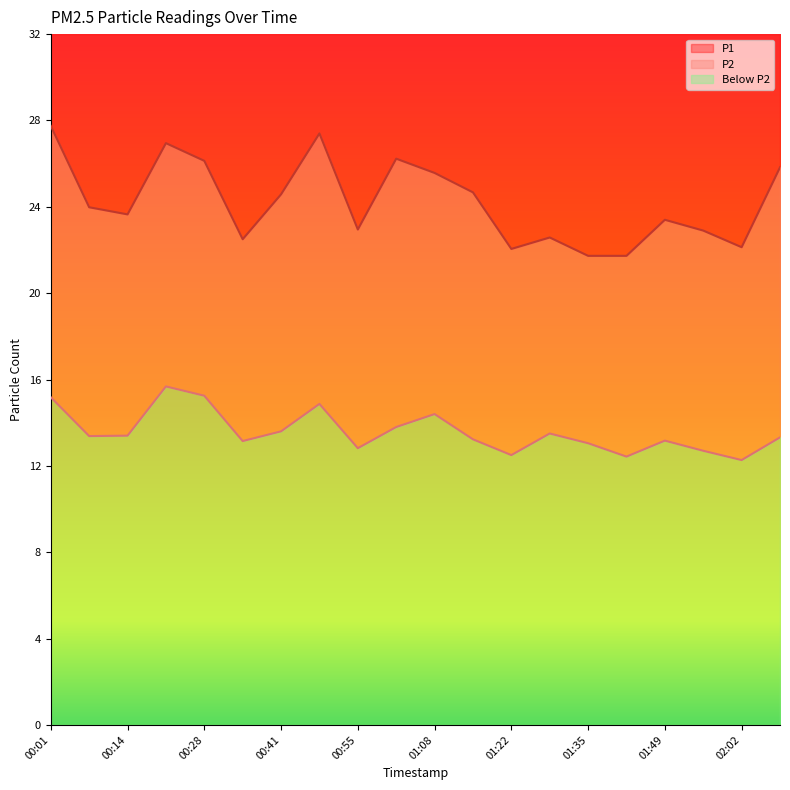

Reading right to left, extract all data points from this chart.

P1: 25.8	22.1	22.9	23.4	21.7	21.7	22.6	22.1	24.7	25.6	26.2	22.9	27.4	24.6	22.5	26.1	26.9	23.6	24.0	27.8
P2: 13.3	12.3	12.7	13.2	12.4	13.1	13.5	12.5	13.2	14.4	13.8	12.8	14.9	13.6	13.2	15.2	15.7	13.4	13.4	15.2